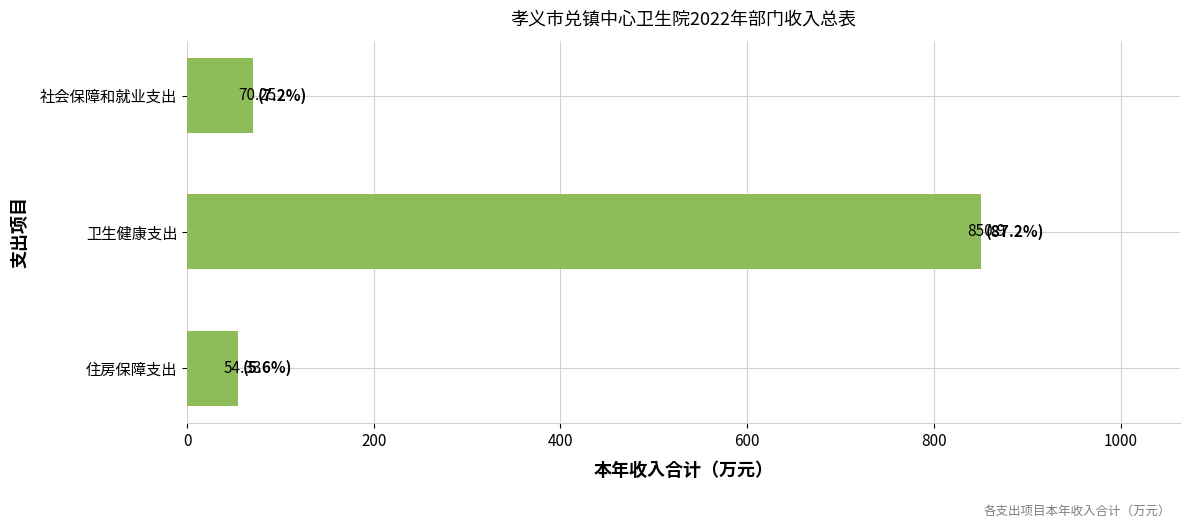

Rank the categories by value from lowest to highest.

住房保障支出, 社会保障和就业支出, 卫生健康支出